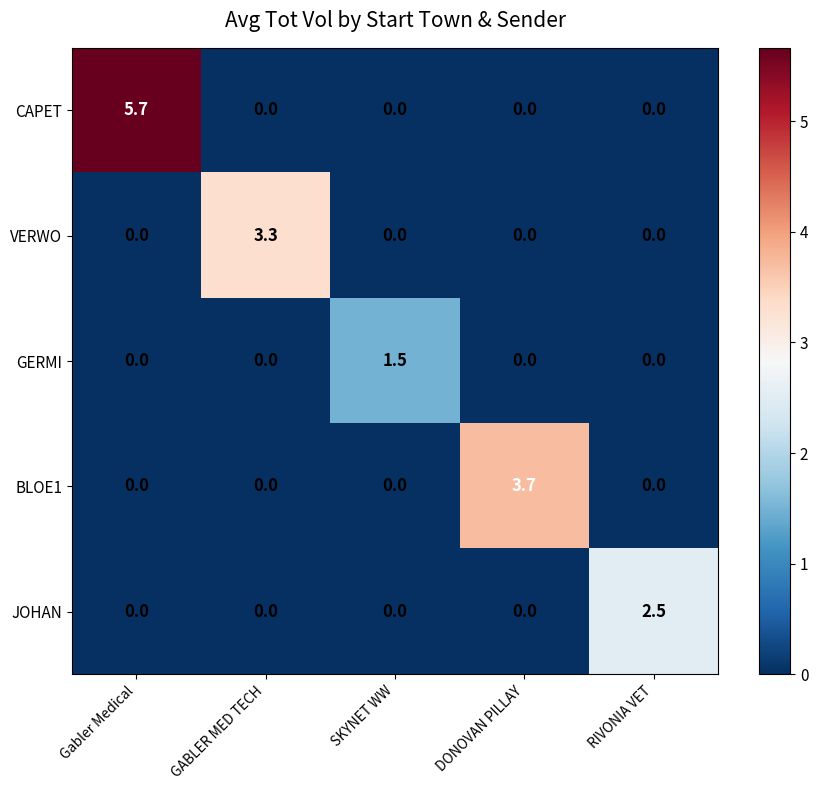

Reading left to right, extract all data points from this chart.

CAPET: 5.7	0.0	0.0	0.0	0.0
VERWO: 0.0	3.3	0.0	0.0	0.0
GERMI: 0.0	0.0	1.5	0.0	0.0
BLOE1: 0.0	0.0	0.0	3.7	0.0
JOHAN: 0.0	0.0	0.0	0.0	2.5